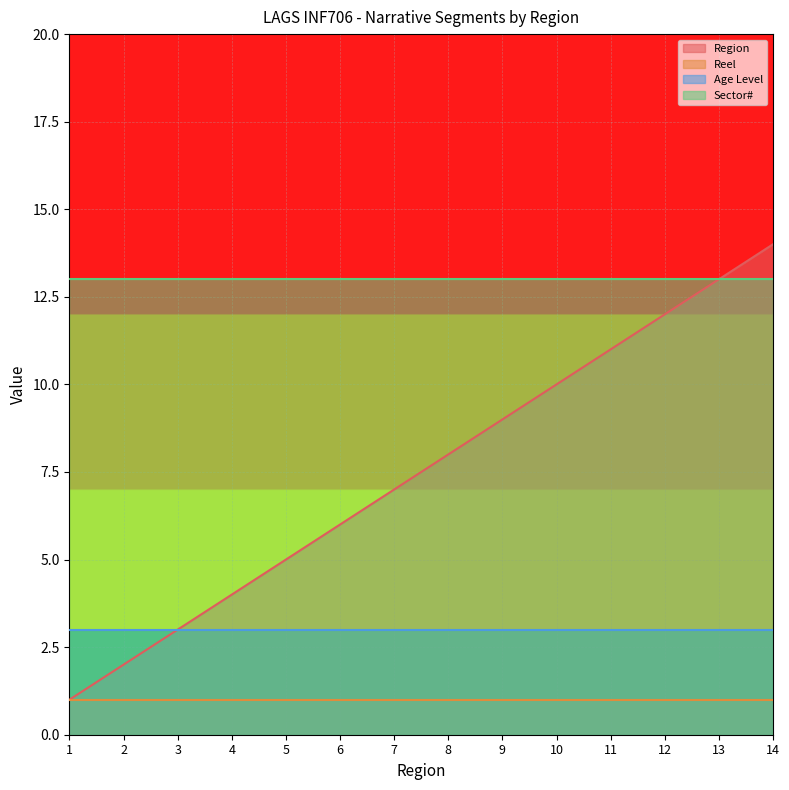

What is the maximum value shown in the chart?

14